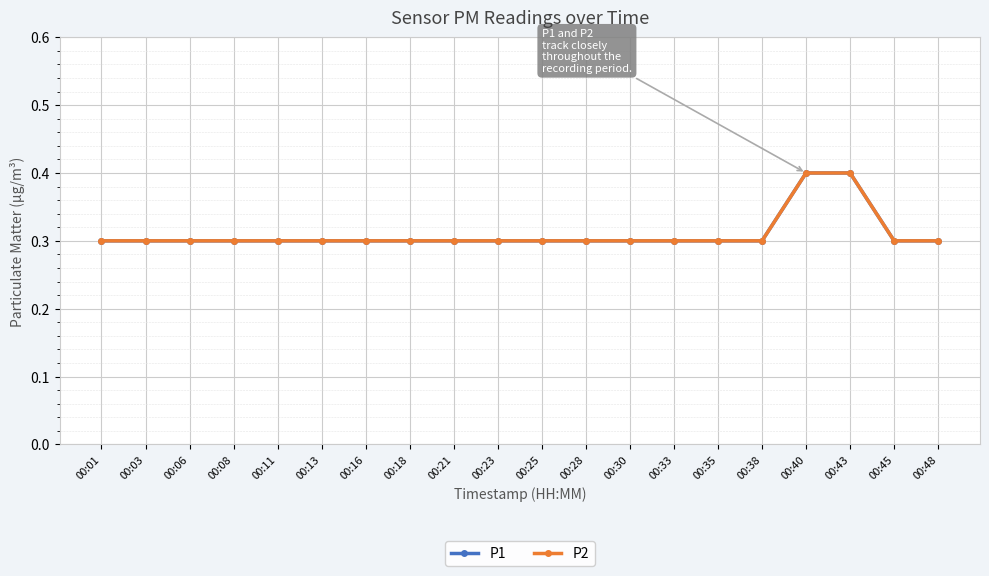

At which label does P1 reach its peak?

00:40